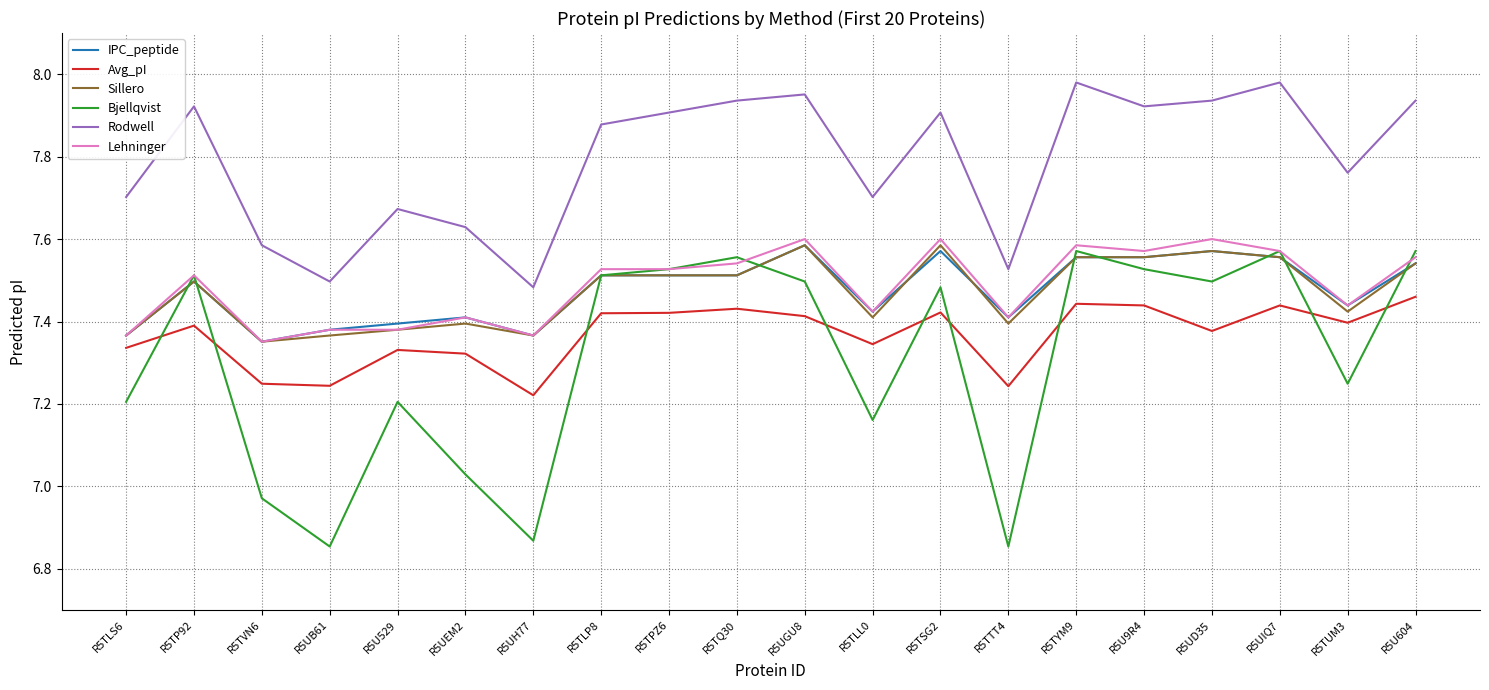

What is the spread (max minus min) of values at R5U9R4?

0.5